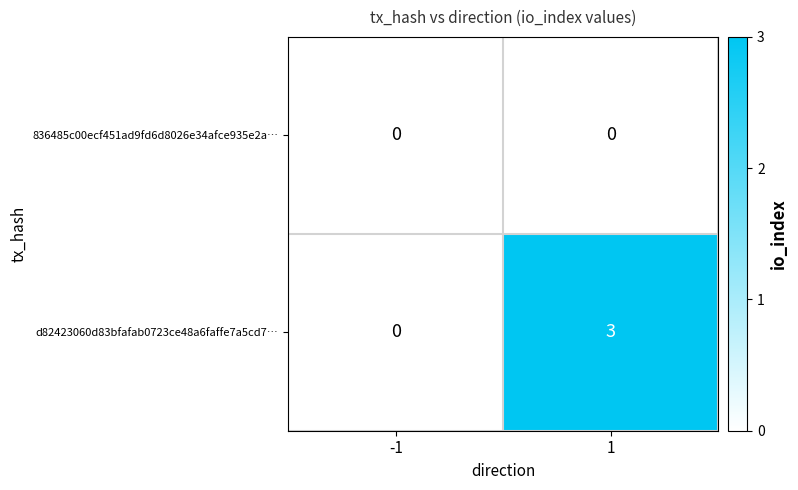

Reading left to right, extract all data points from this chart.

836485c00ecf451ad9fd6d8026e34afce935e2a…: 0	0
d82423060d83bfafab0723ce48a6faffe7a5cd7…: 0	3